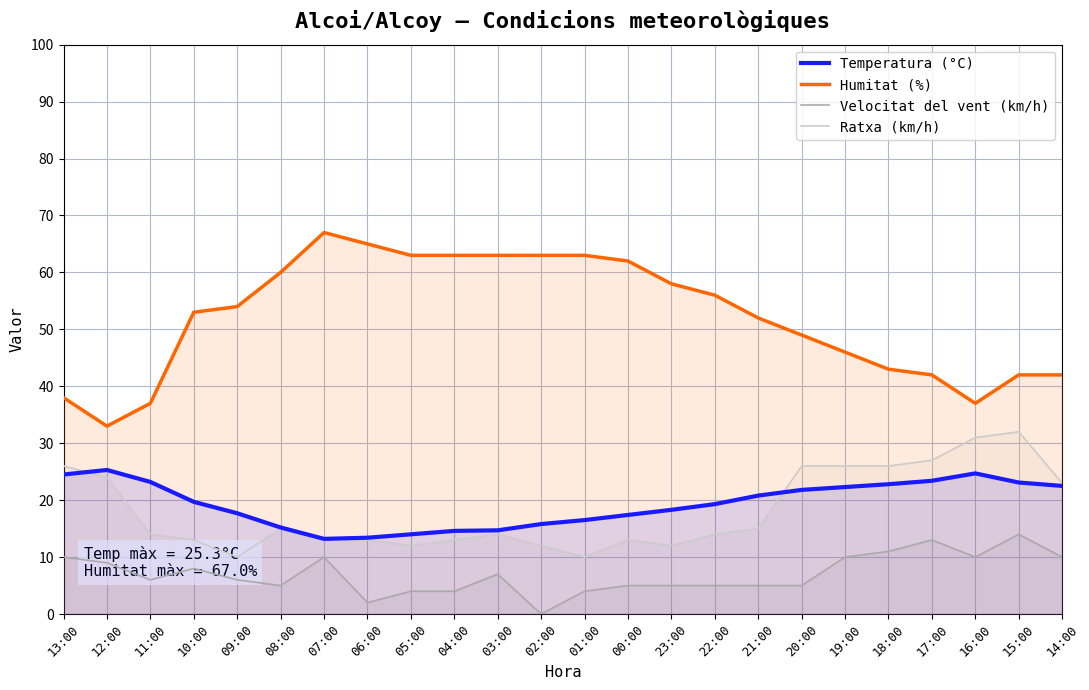

What is the spread (max minus min) of values at 03:00?

56.0